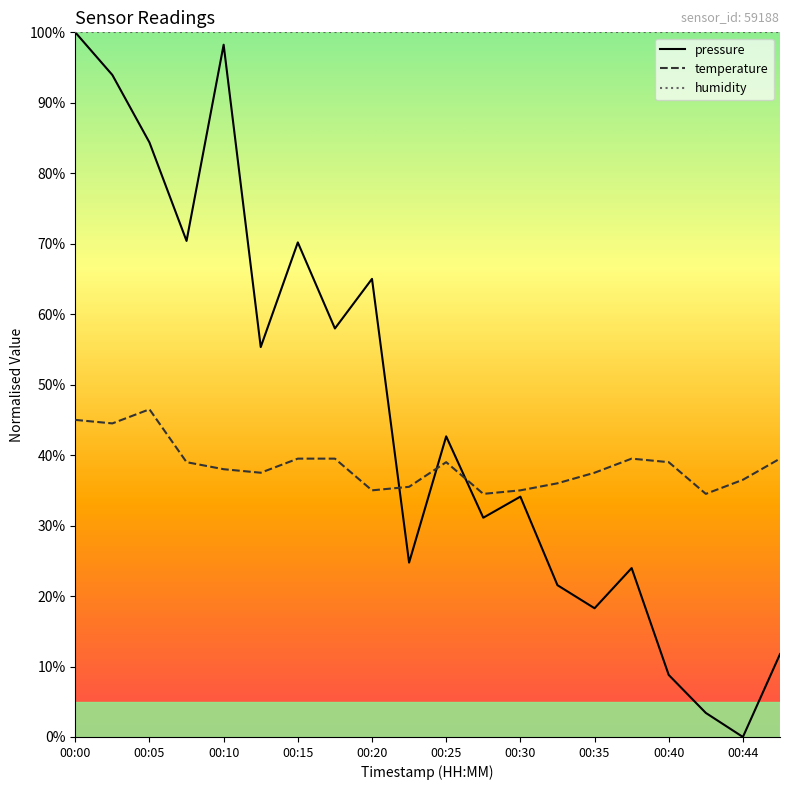

True or false: temperature and humidity intersect in this chart.

False